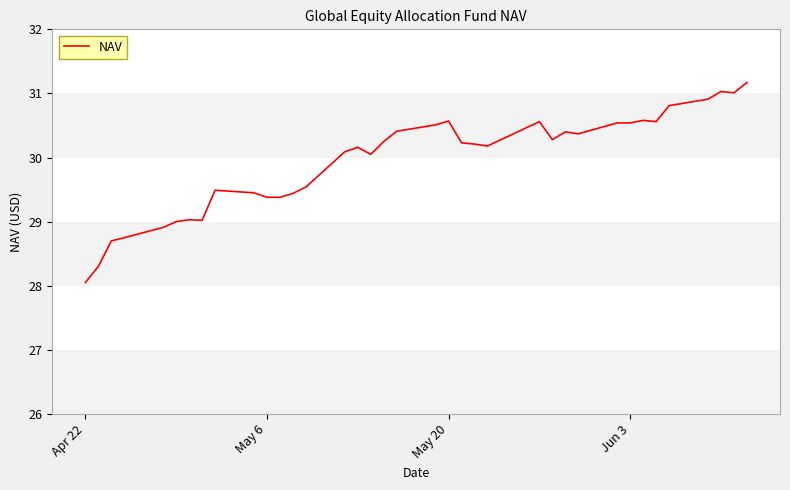

What is the smallest value displayed?

28.1